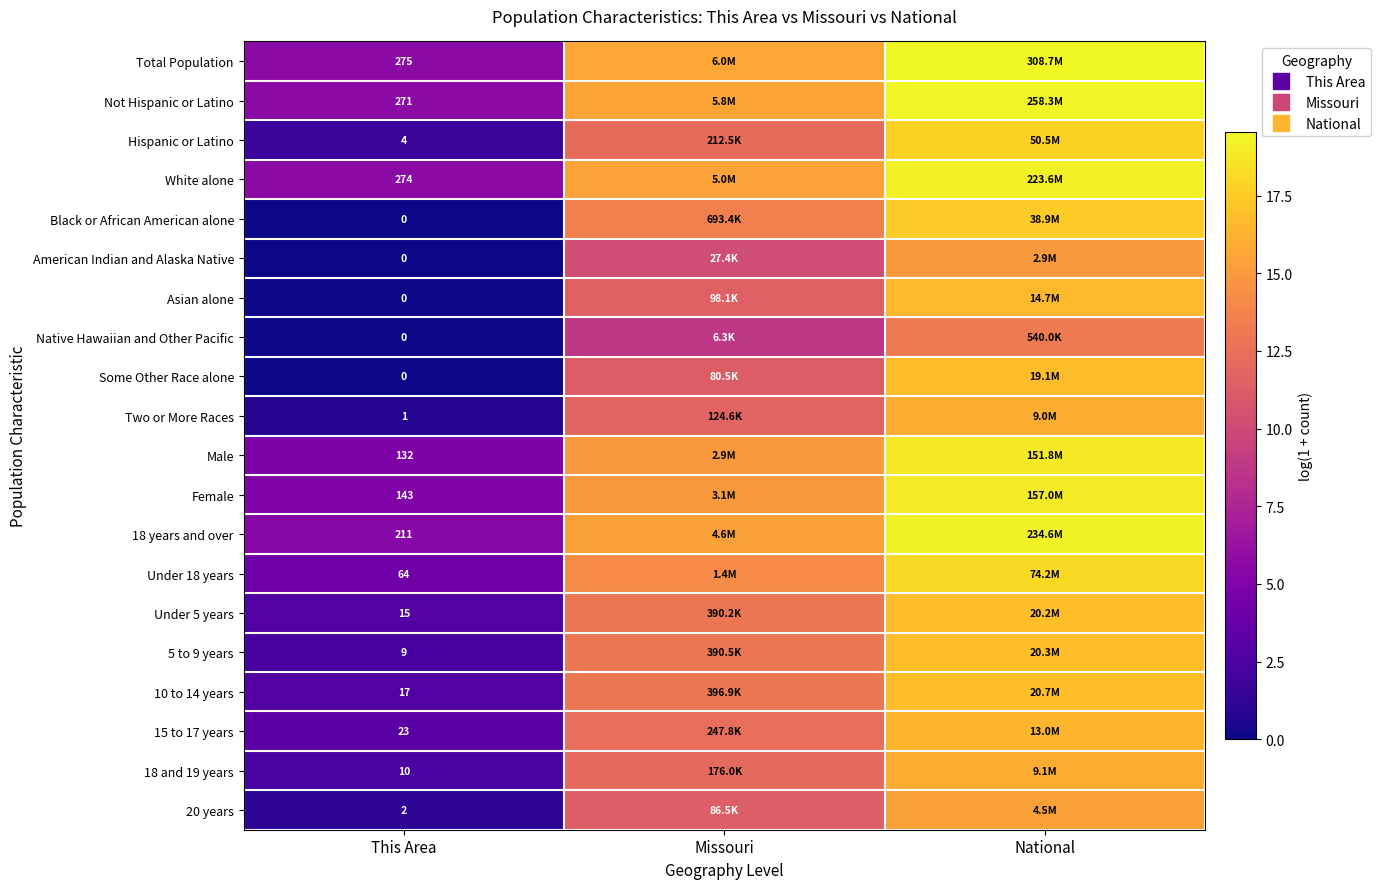

What value does the 20 years series have at This Area?

1.1